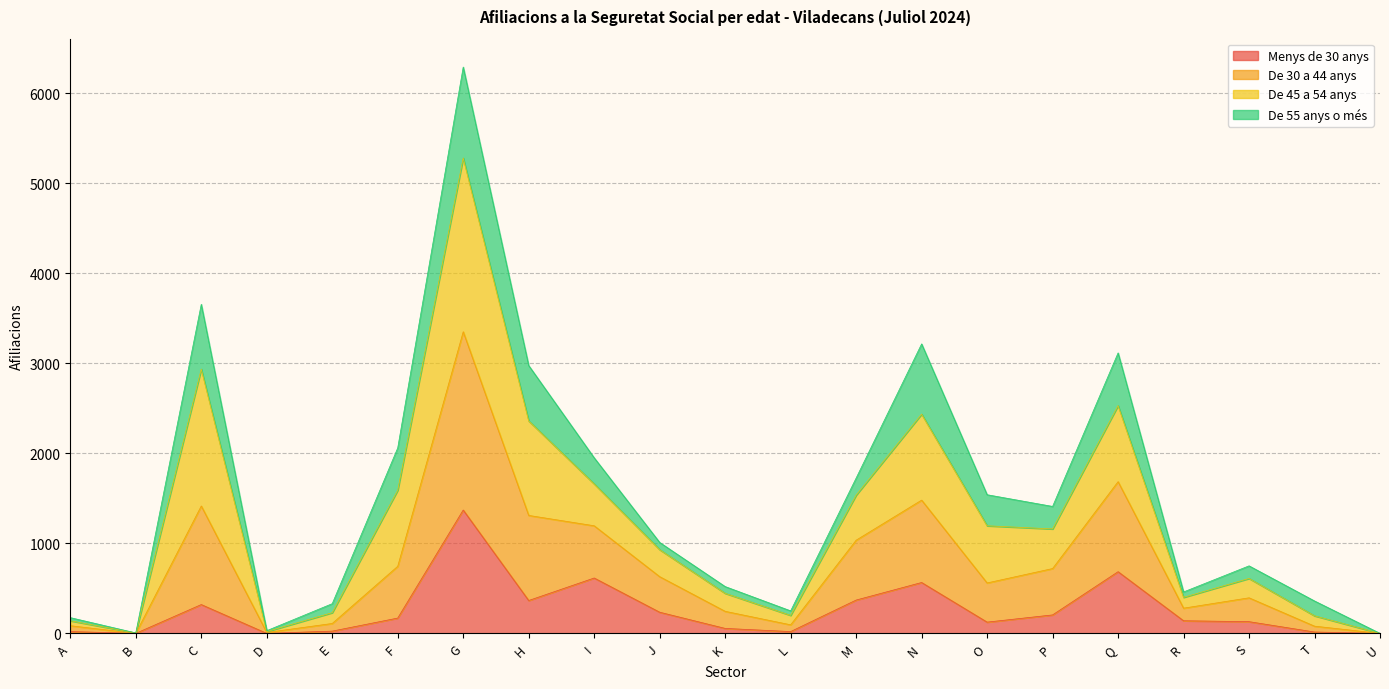

The value of De 30 a 44 anys at D is 13. True or false?

False